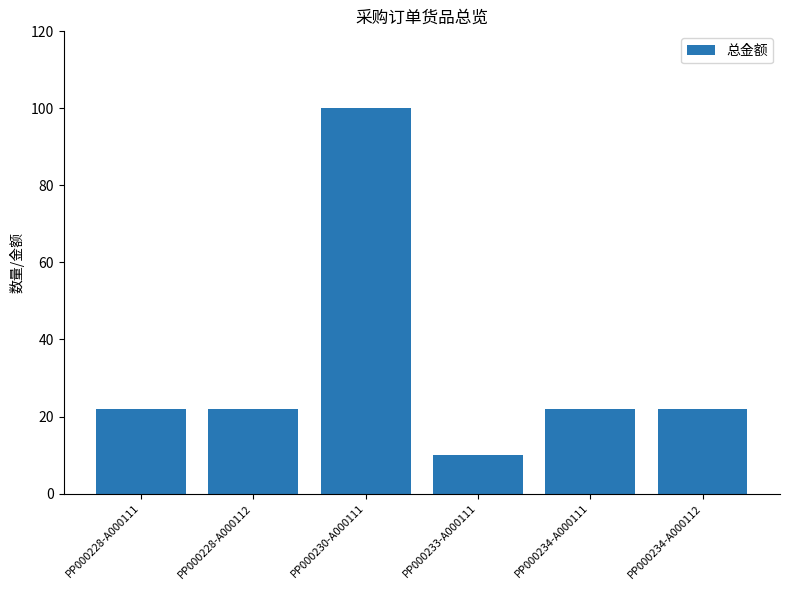

What position from the left is PP000233-A000111?

4